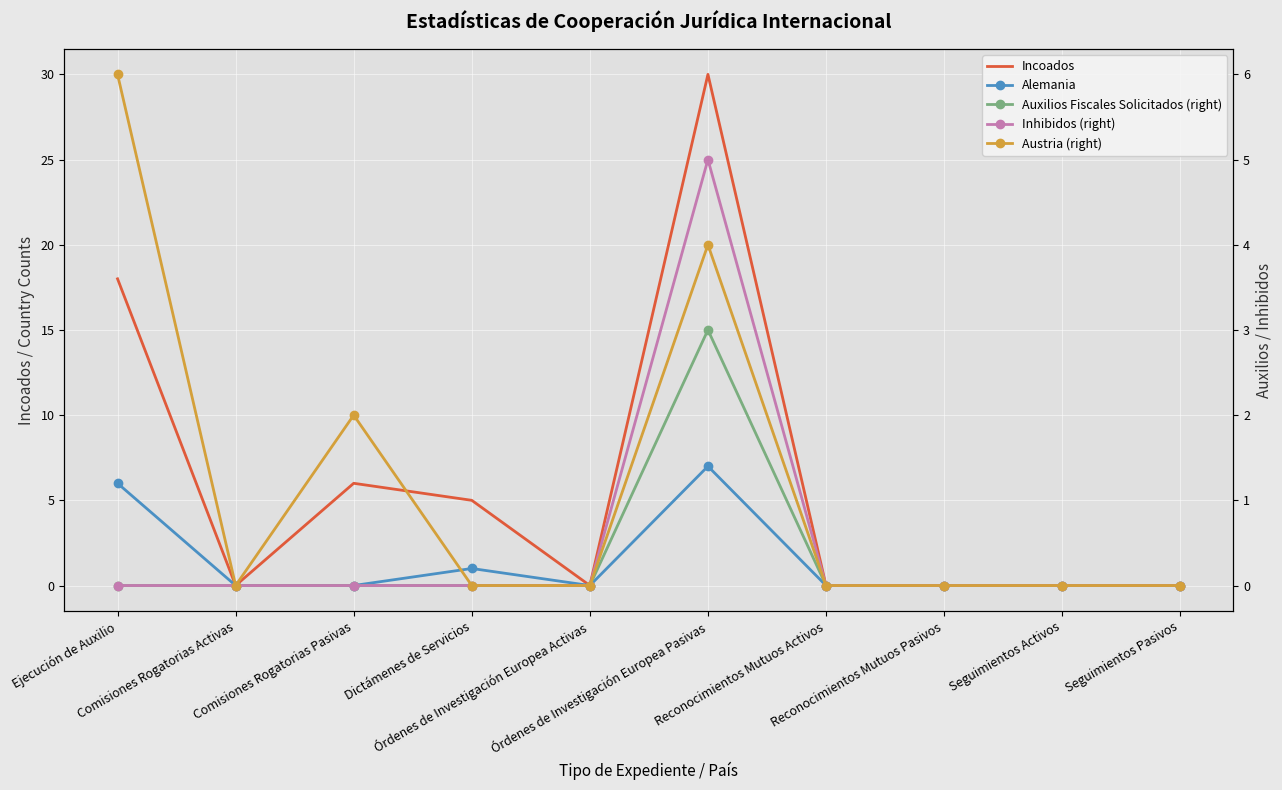

How many intersections are there between Alemania and Austria (right)?

1